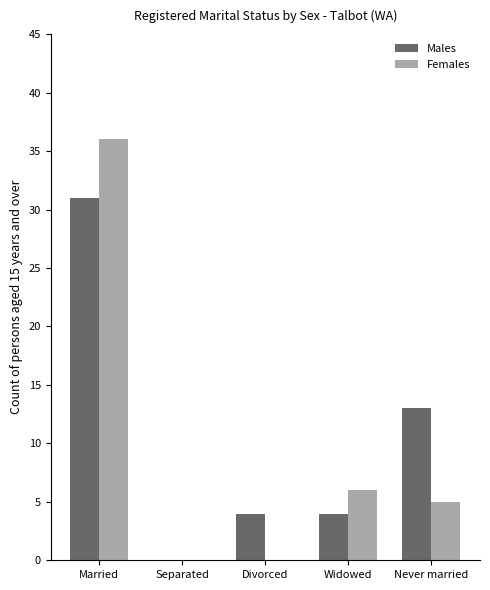

True or false: Females has a value of 0 at Separated.

True